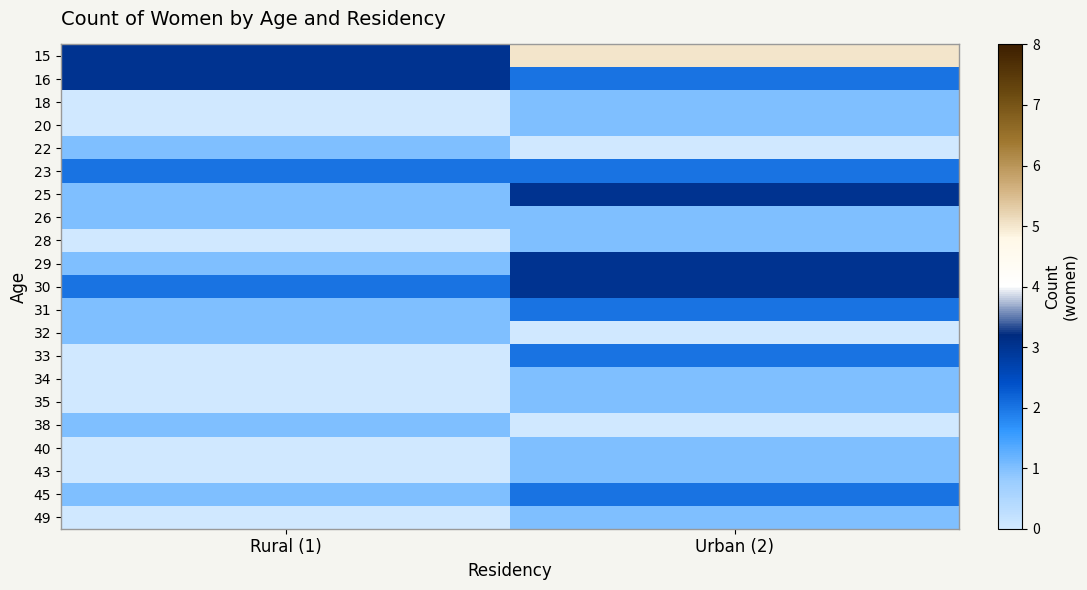

At Rural (1), list the series in order from smallest to largest.

18, 20, 28, 33, 34, 35, 40, 43, 49, 22, 25, 26, 29, 31, 32, 38, 45, 23, 30, 15, 16